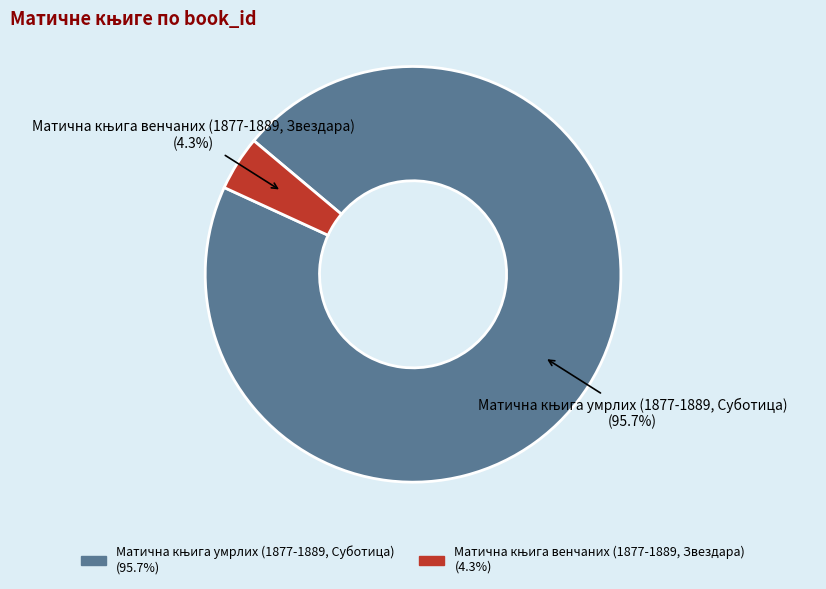

Which slice represents more than half of the pie?

Матична књига умрлих (1877-1889, Суботица)